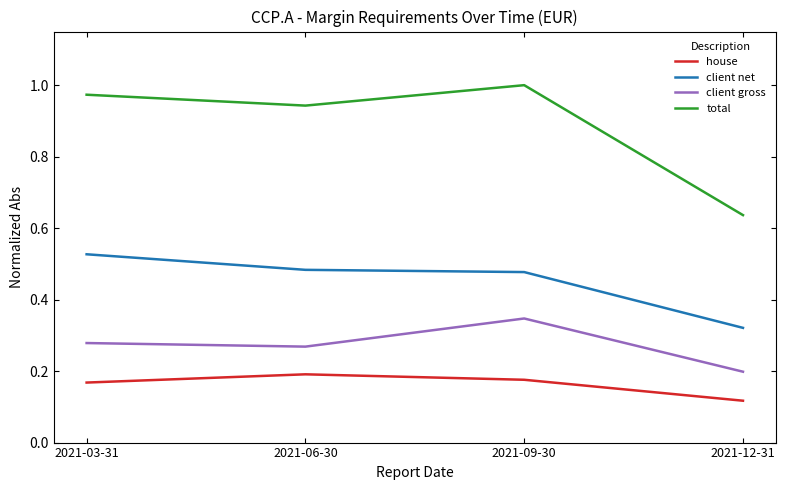

What position from the right is 2021-09-30?

2